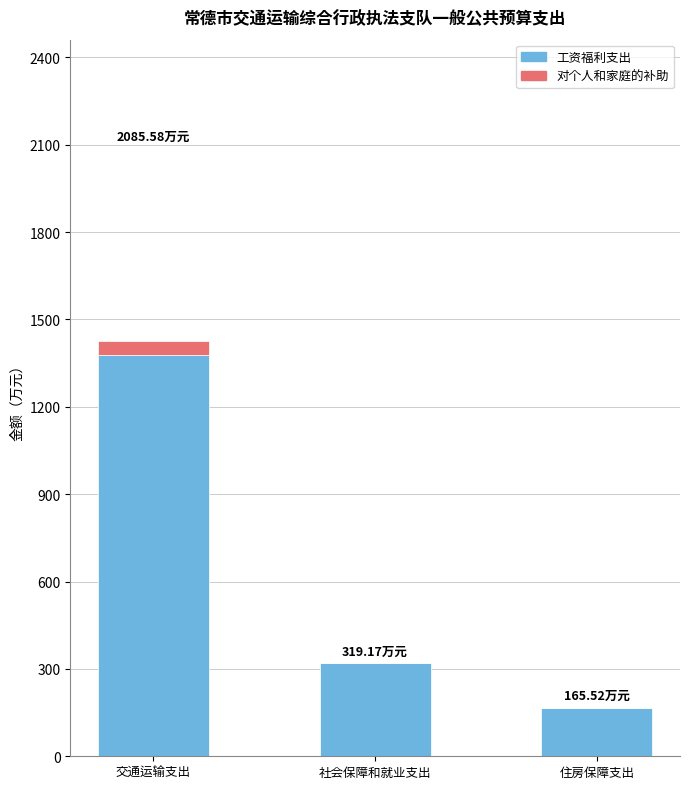

What are all the series names shown in the legend?

工资福利支出, 对个人和家庭的补助